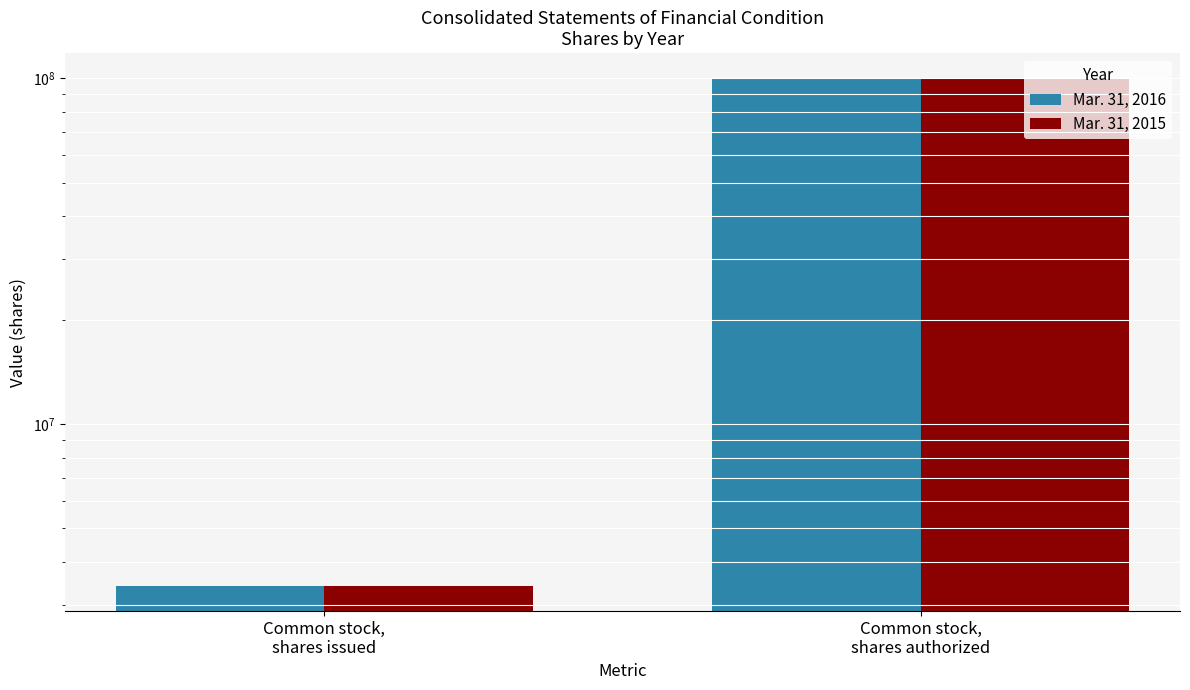

Are the bars grouped side by side (vs. stacked)?

Yes